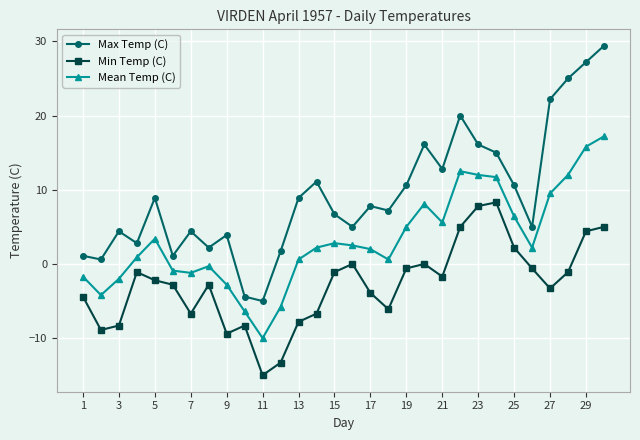

How many data points does each series have?

30